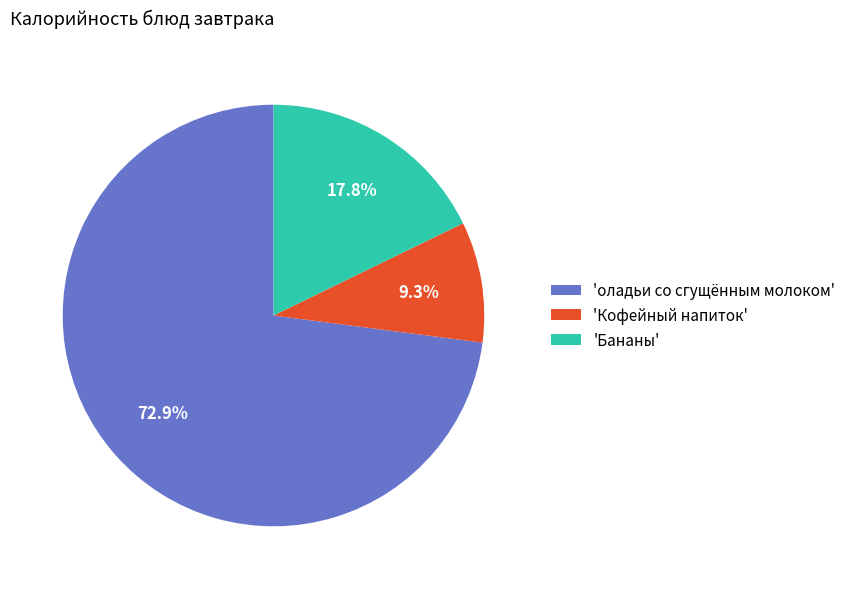

Approximately how many times larger is the value at 'Бананы' compared to 'Кофейный напиток'?

1.9